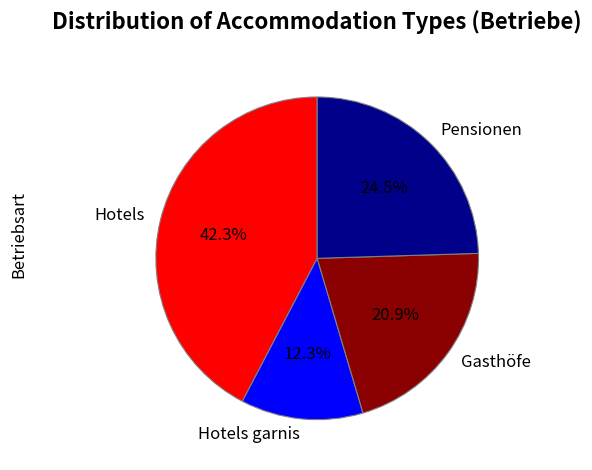

To the nearest percent, what portion does Hotels represent?

42%